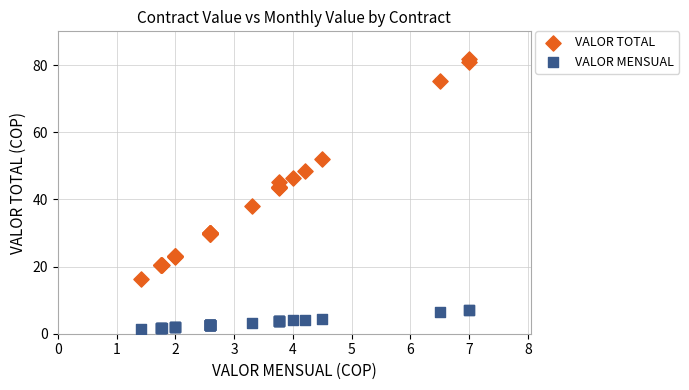

What is the X range (max minus min) for the scatter plot?

5.6